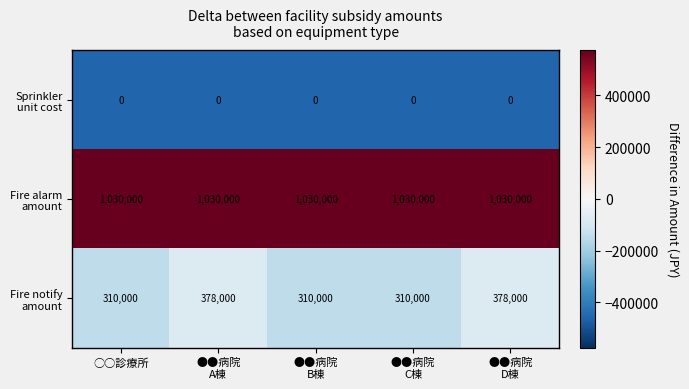

At how many categories does at least one series exceed 396916?

5